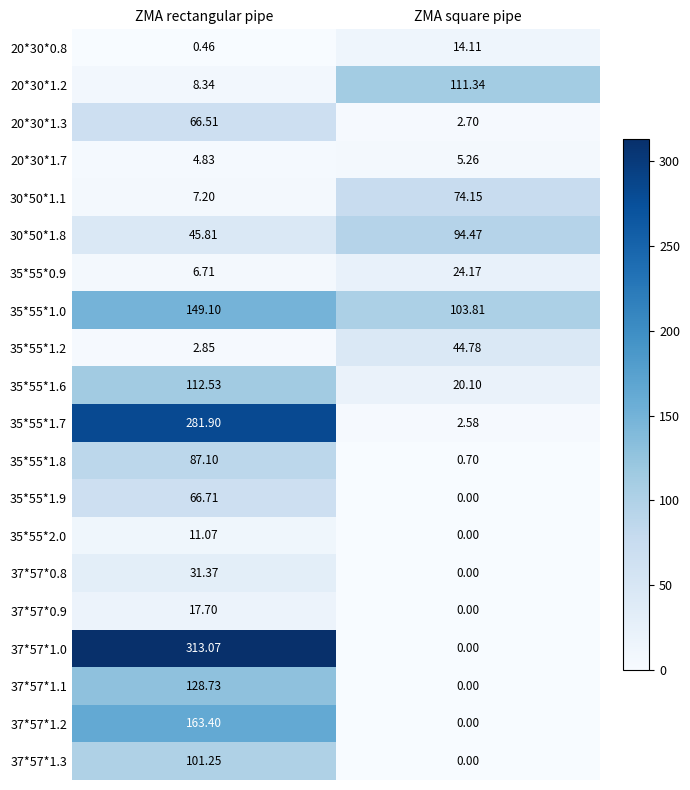

At which category does the chart reach its peak across all series?

ZMA rectangular pipe